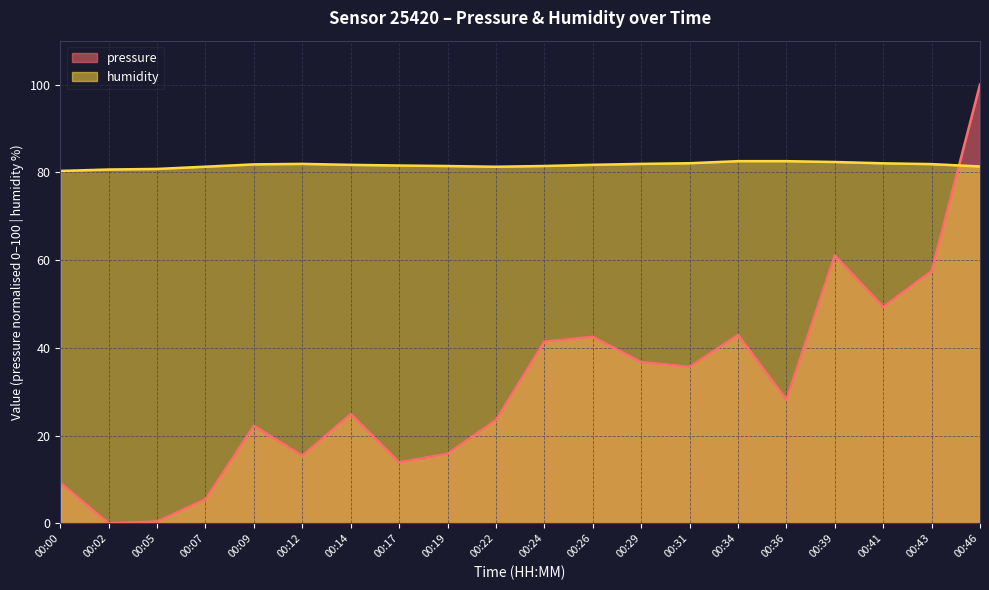

List the series in order of their peak value, lowest first.

humidity, pressure